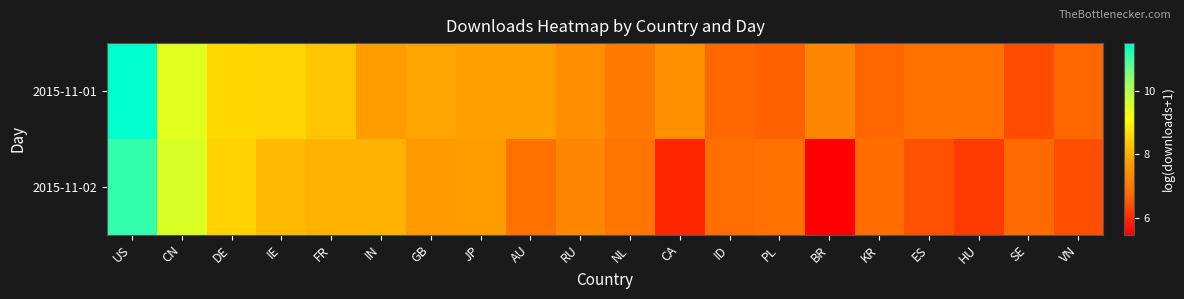

What is the greatest value displayed?

11.5